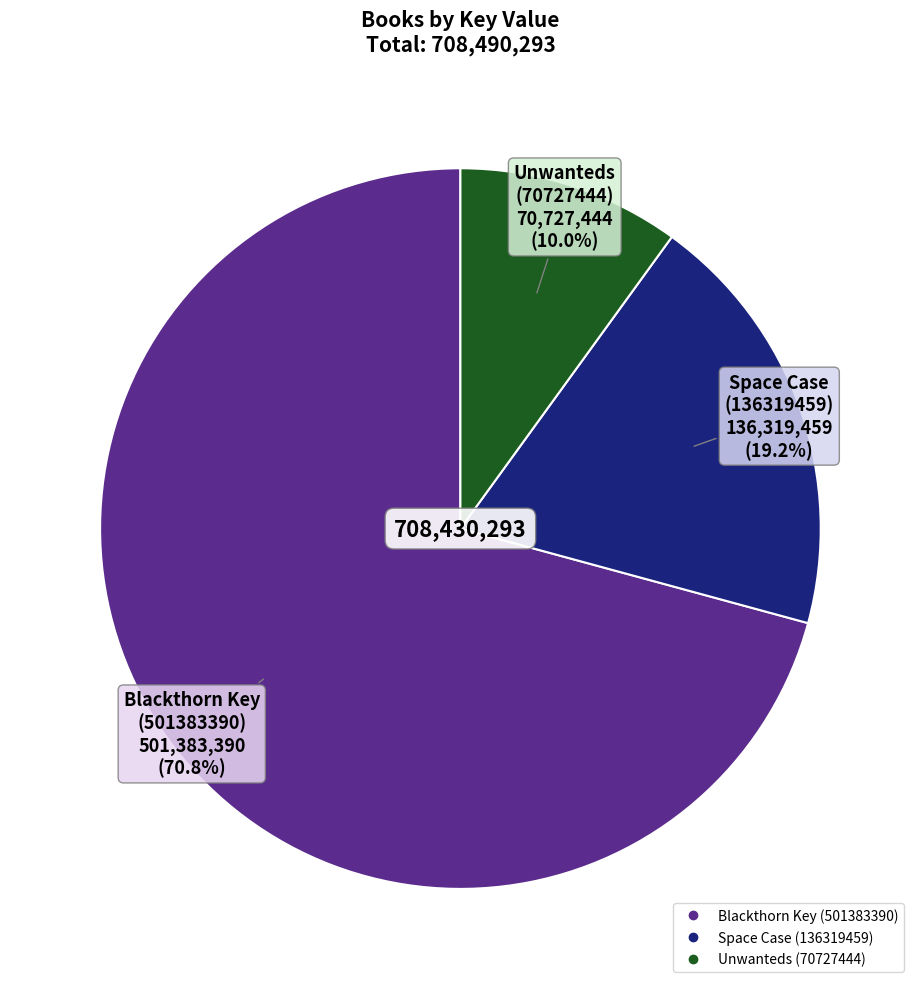

Which slice represents more than half of the pie?

Blackthorn Key (501383390)